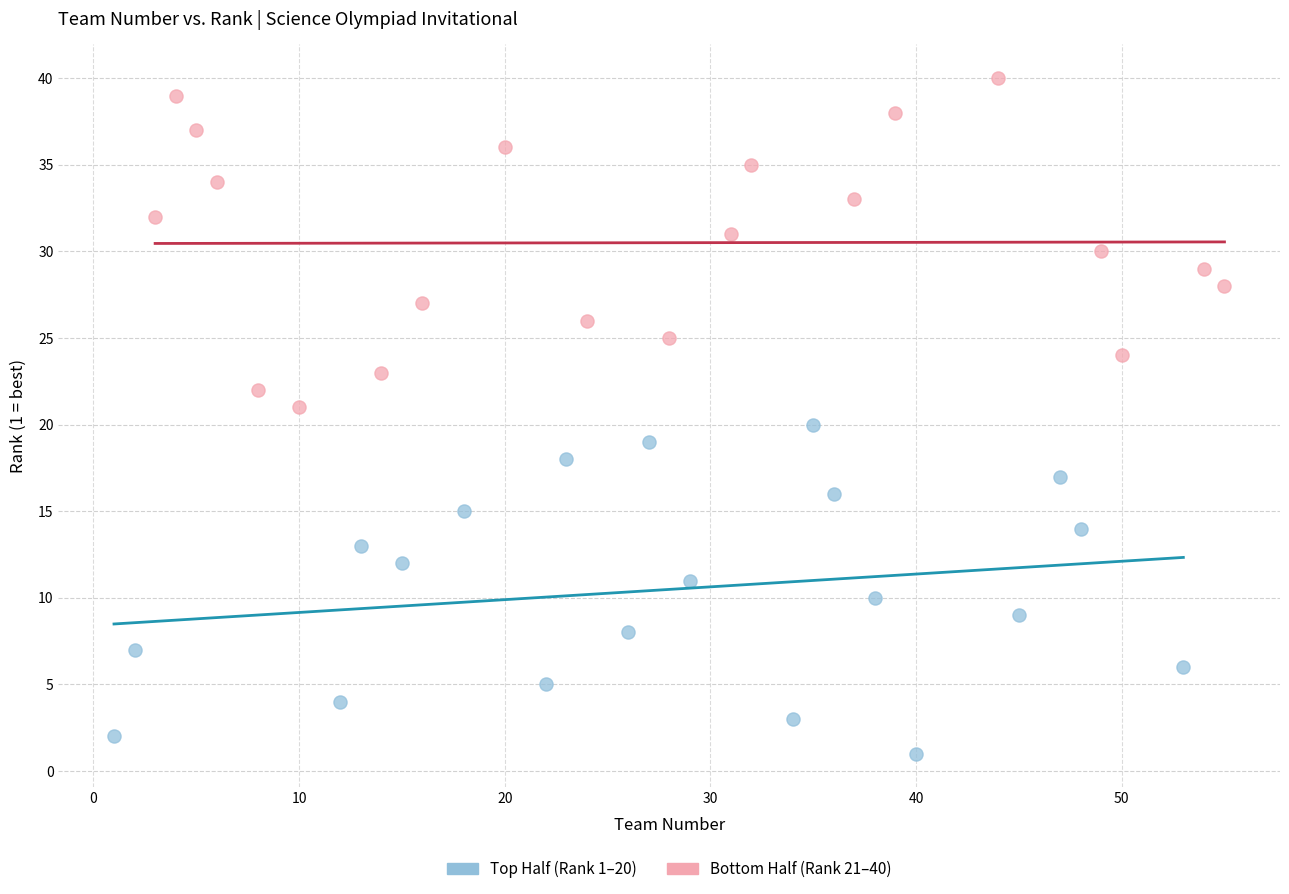

Which series reaches the maximum Y coordinate?

Bottom Half (Rank 21–40)